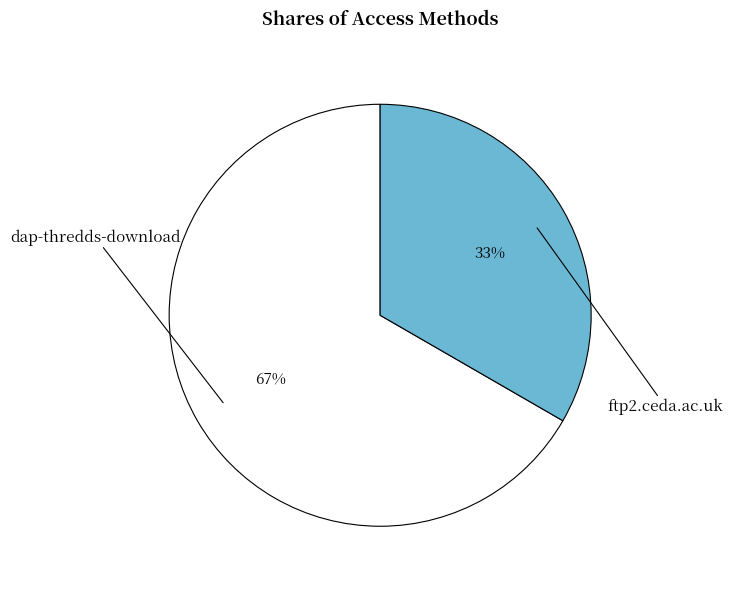

True or false: ftp2.ceda.ac.uk accounts for 33% of the total.

True